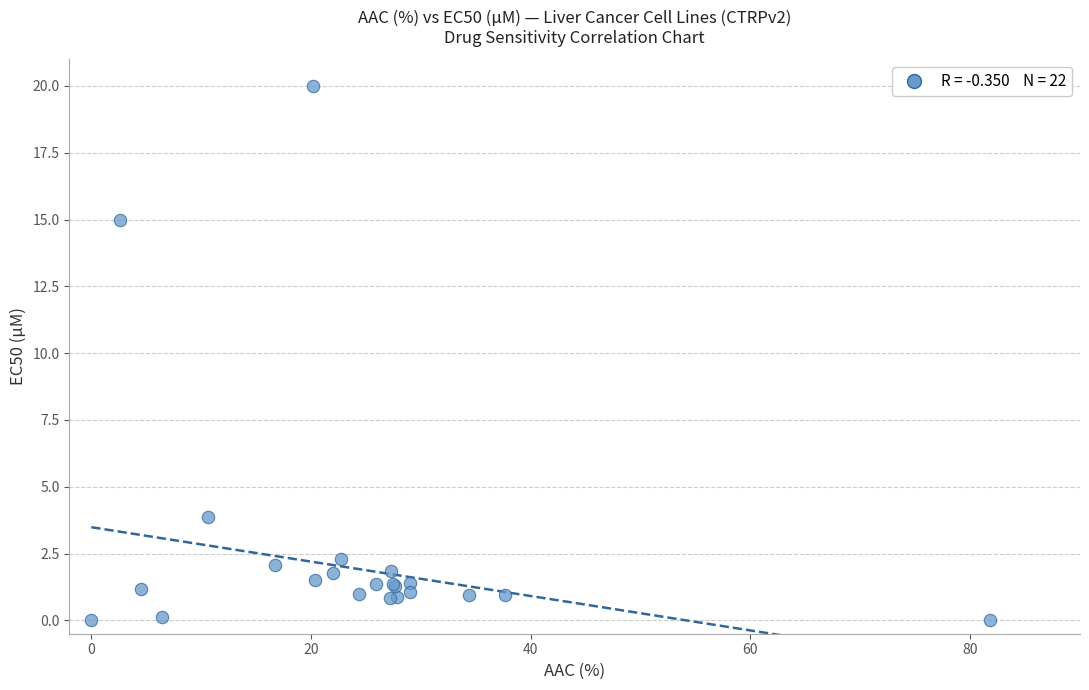

What Y value in the scatter plot is closest to 10?

15.0